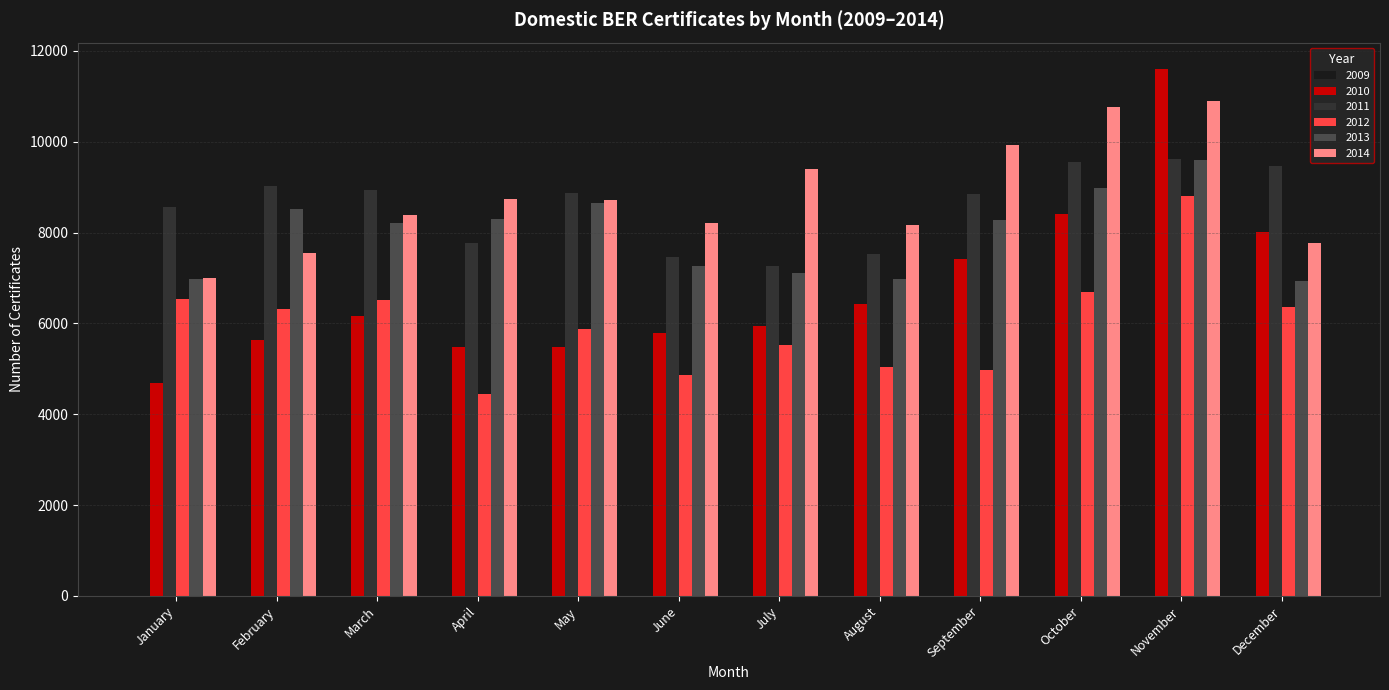

What are all the series names shown in the legend?

2009, 2010, 2011, 2012, 2013, 2014